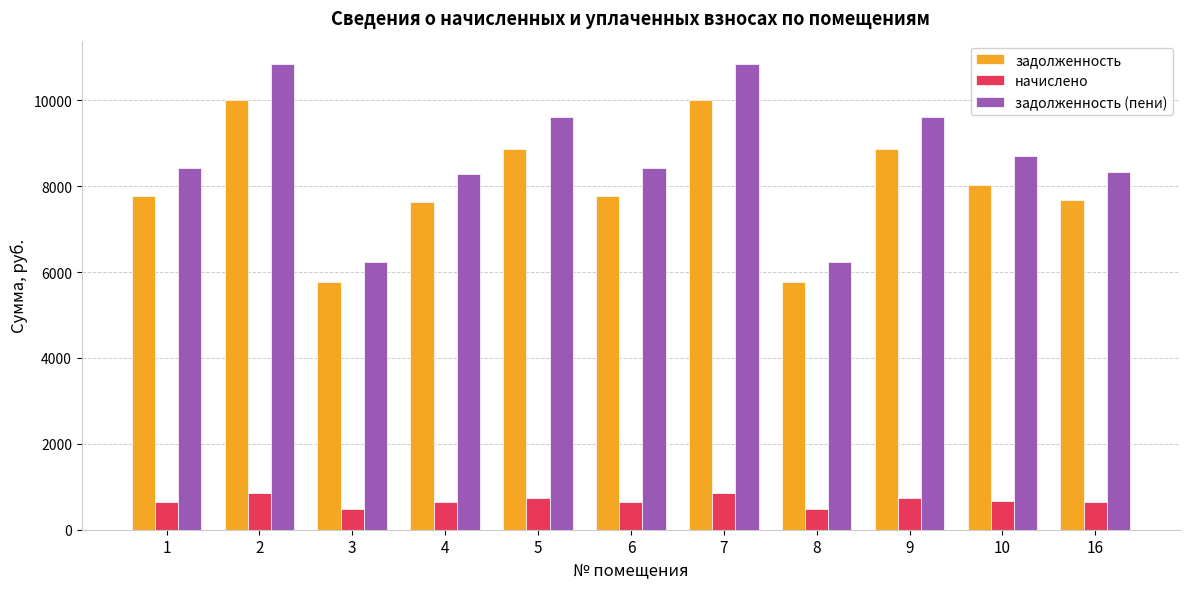

What is the maximum value for задолженность (пени)?

10847.2